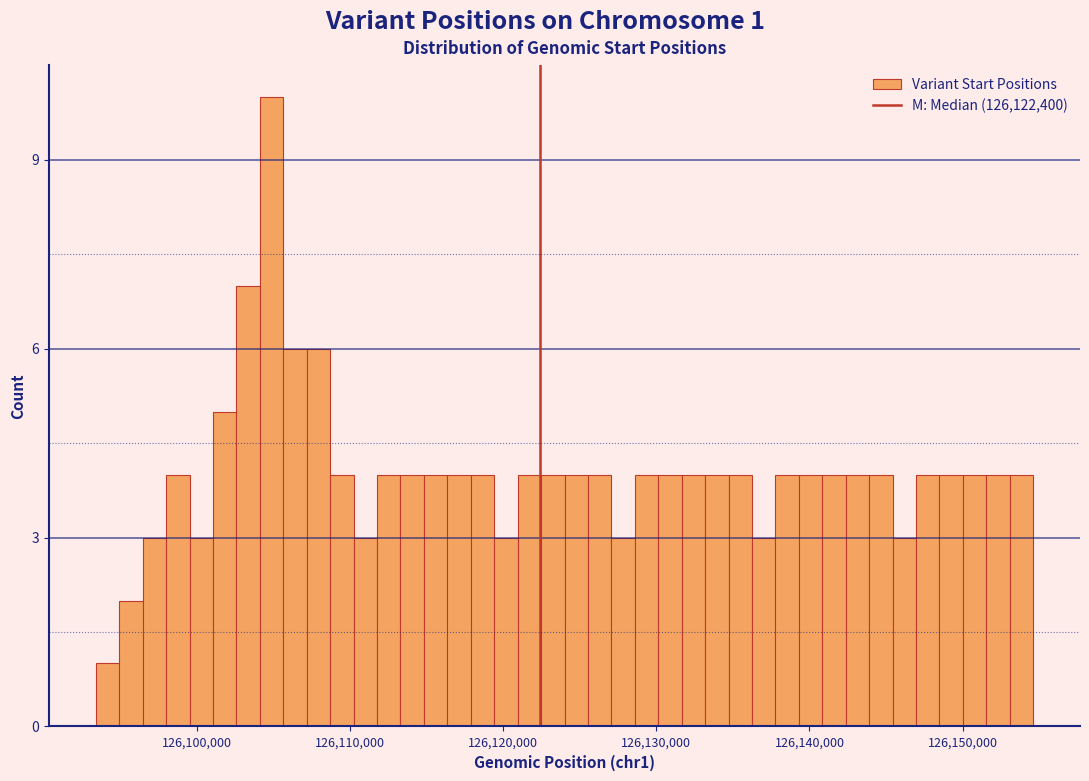

Read against the x-axis, roughly where is the centre of the tallest bar?

126105000